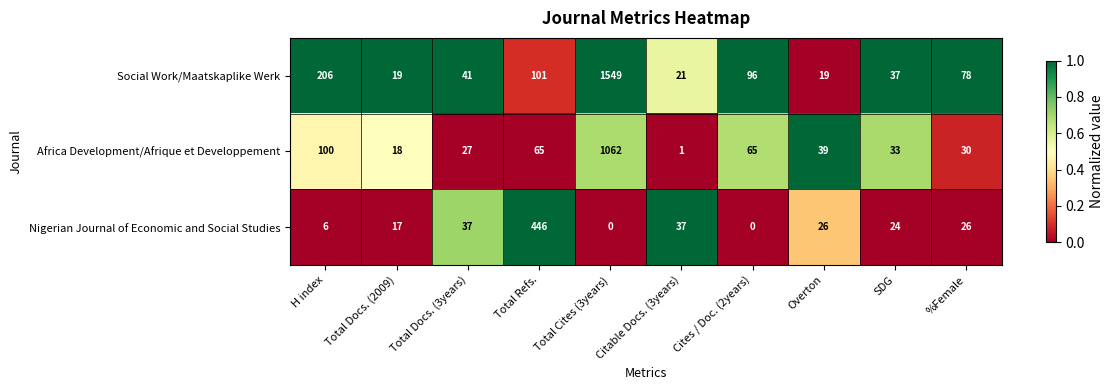

What is the sum of all Social Work/Maatskaplike Werk values?

2167